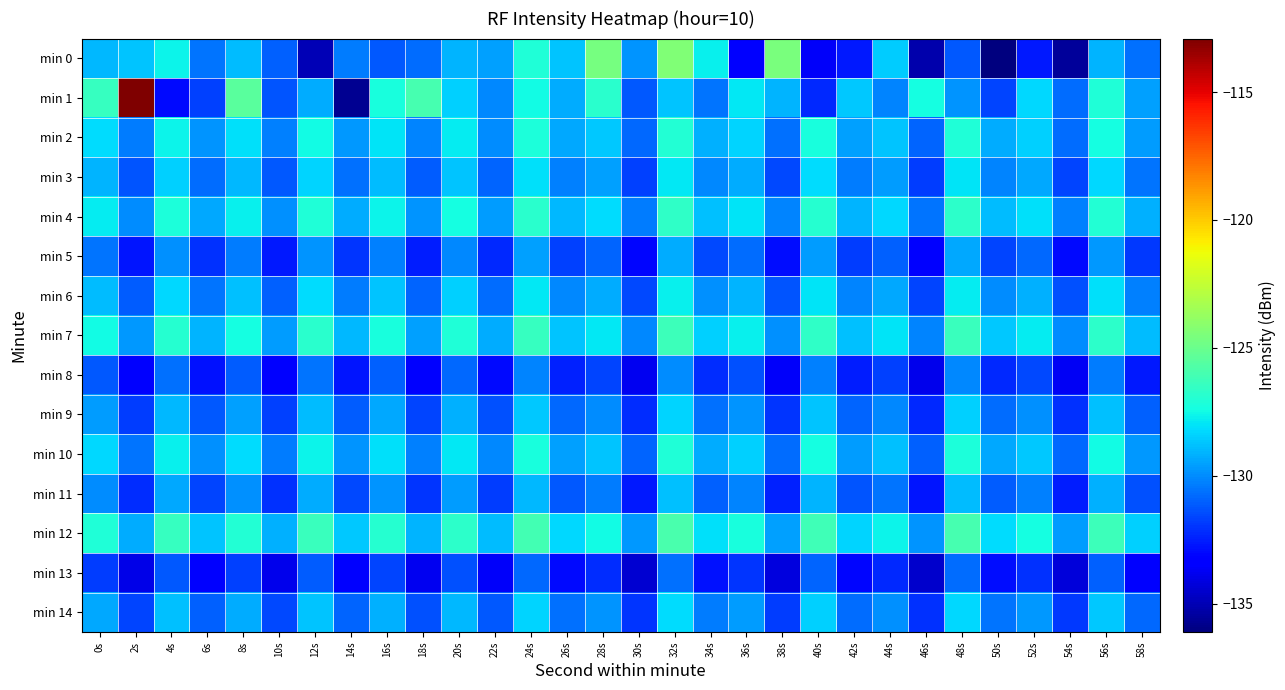

What is the total value across all series at 10s?

-1969.0